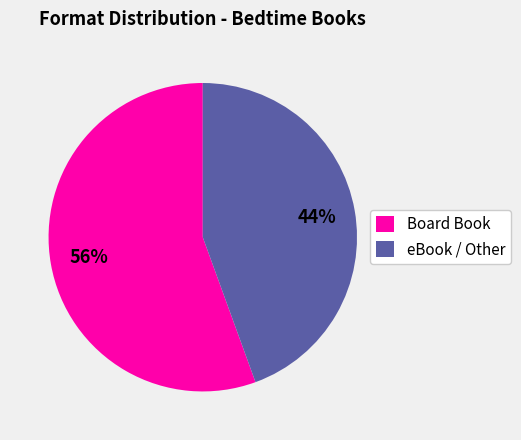

Rank the categories by value from lowest to highest.

eBook / Other, Board Book